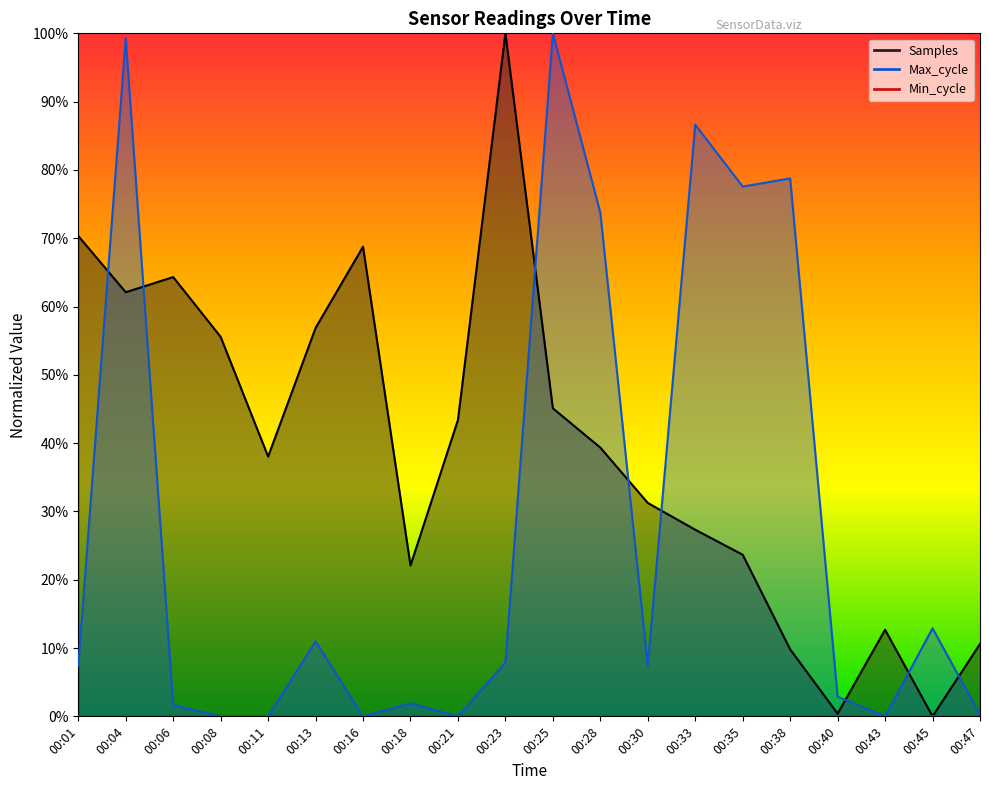

Where is Samples nearest to the value 50?

00:25